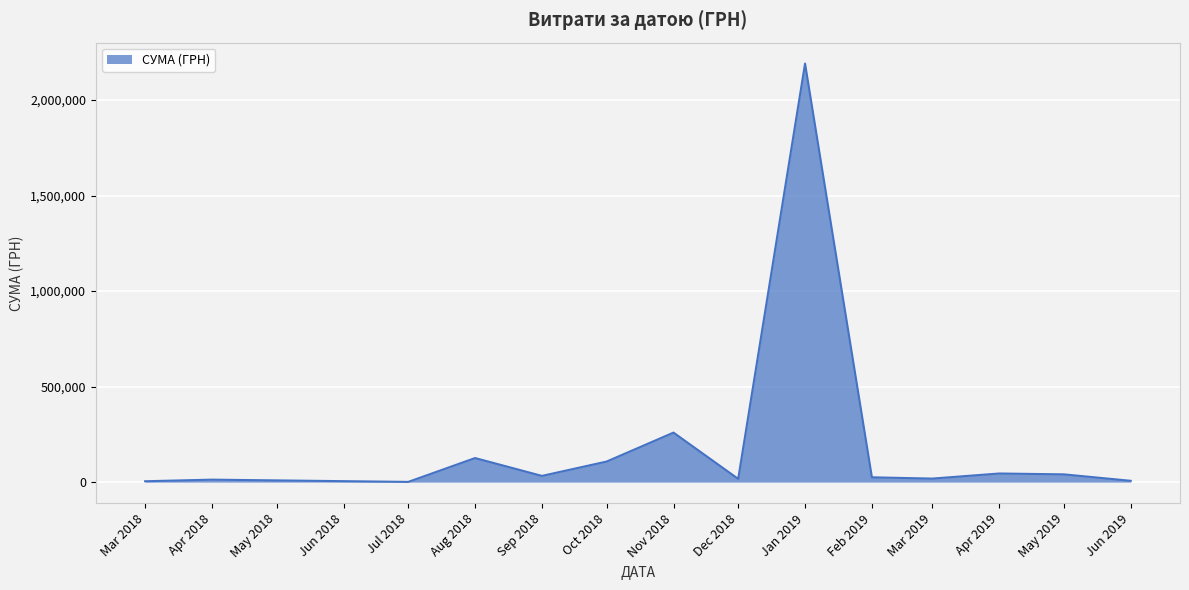

Which category has the highest value across all series?

Jan 2019